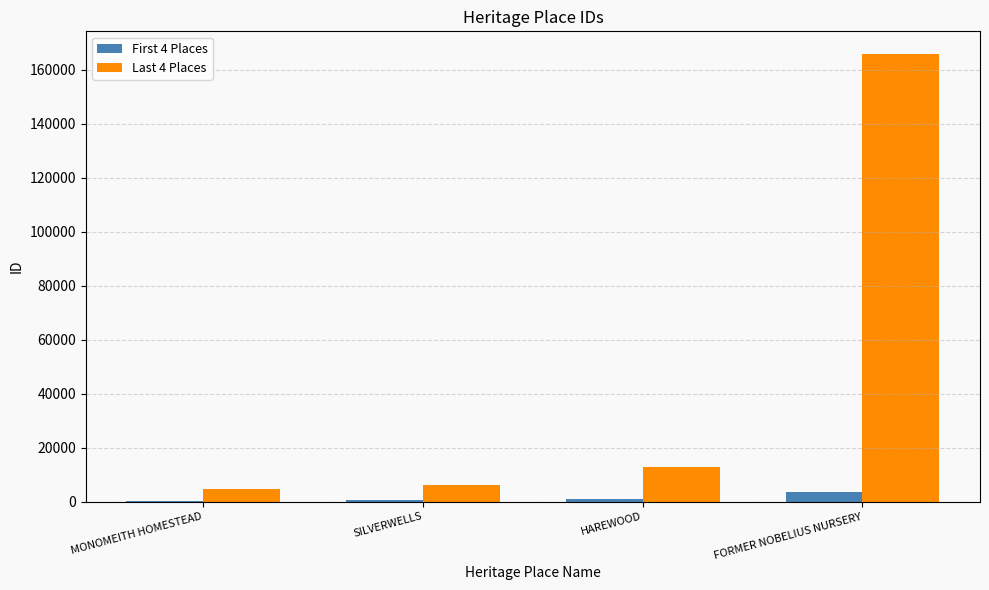

Is it true that First 4 Places equals 1157 at HAREWOOD?

True